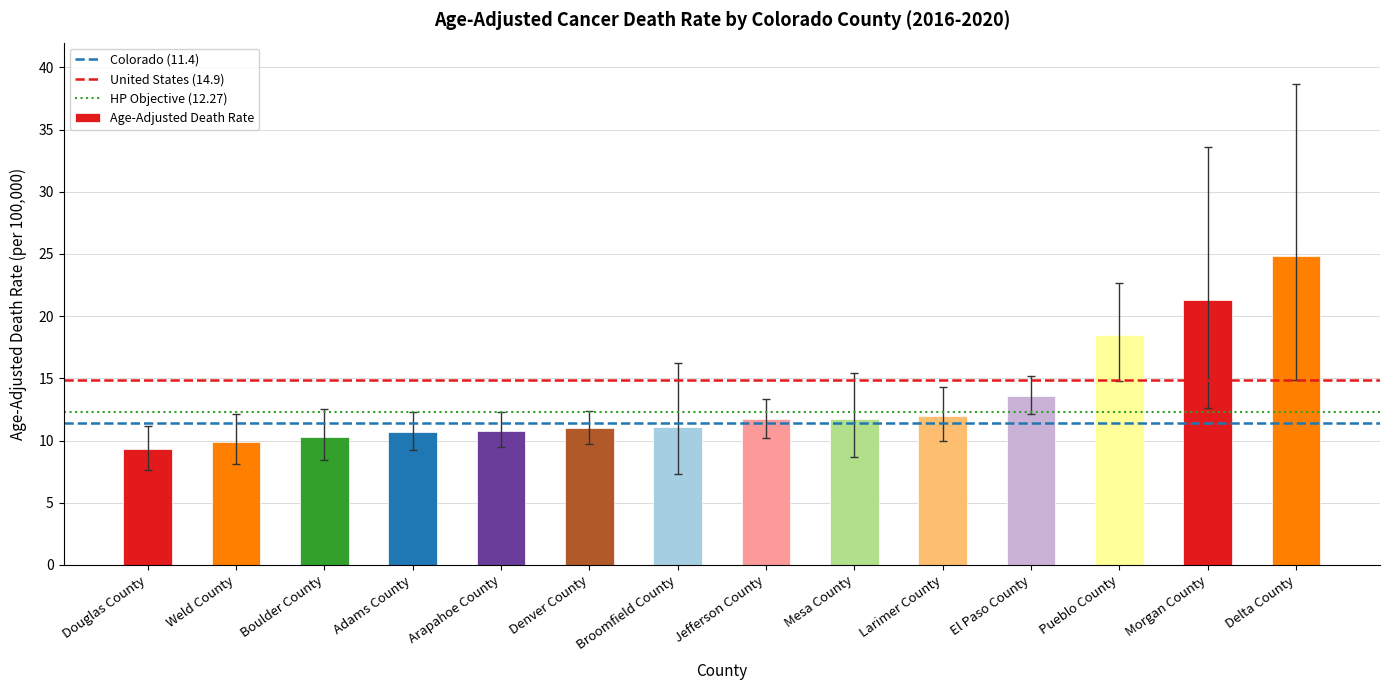

What is the sum of the values at Boulder County and Jefferson County?

22.0